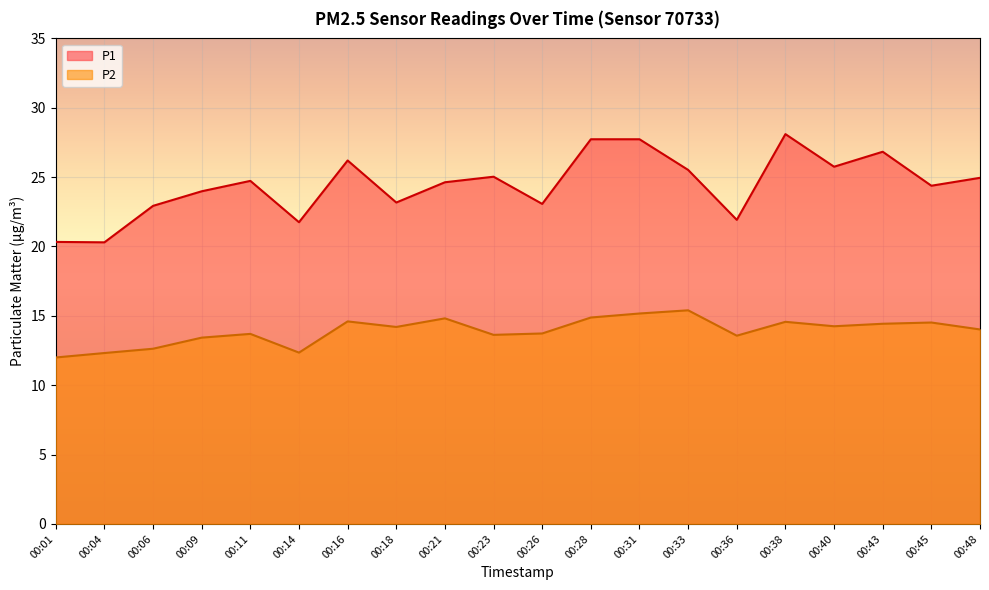

Rank the series at 00:06 from lowest to highest value.

P2, P1